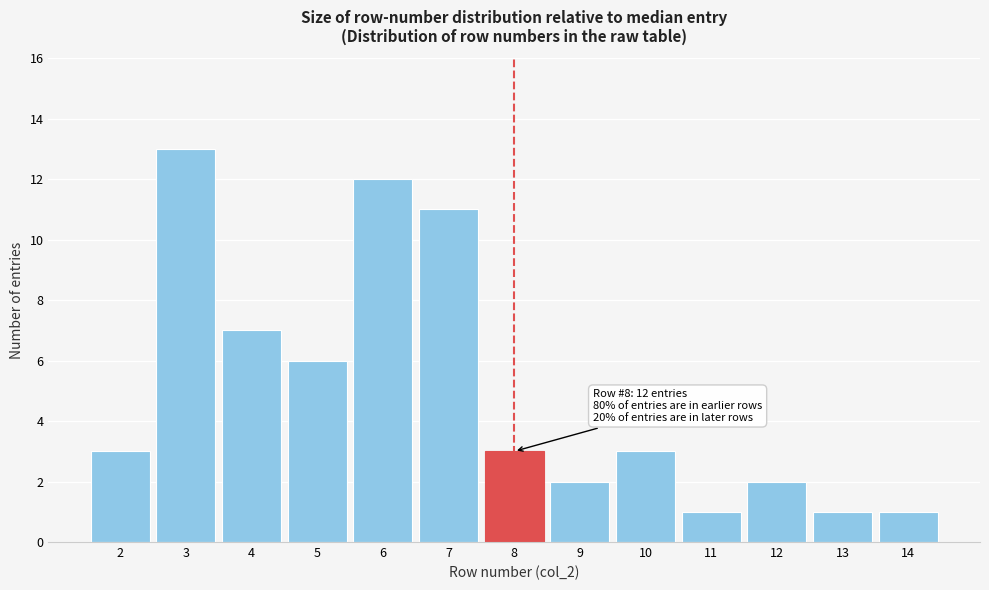

Reading left to right, extract all data points from this chart.

3	13	7	6	12	11	3	2	3	1	2	1	1